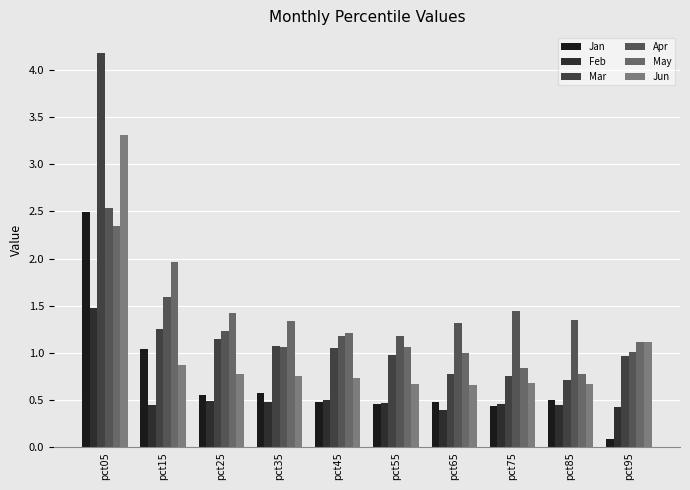

At how many categories does at least one series exceed 1?

10